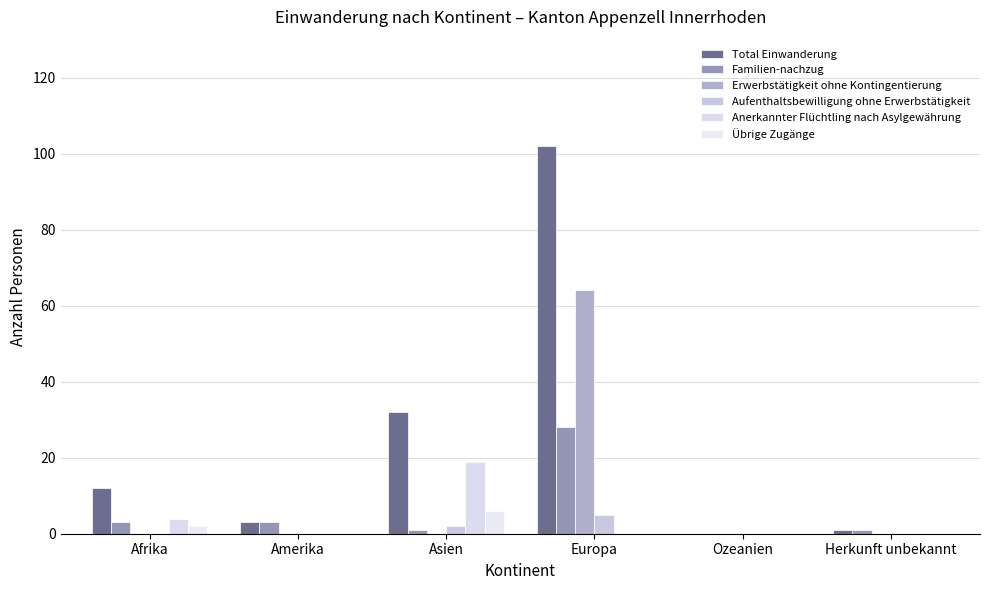

What is the difference between the maximum and minimum values in the Total Einwanderung series?

102